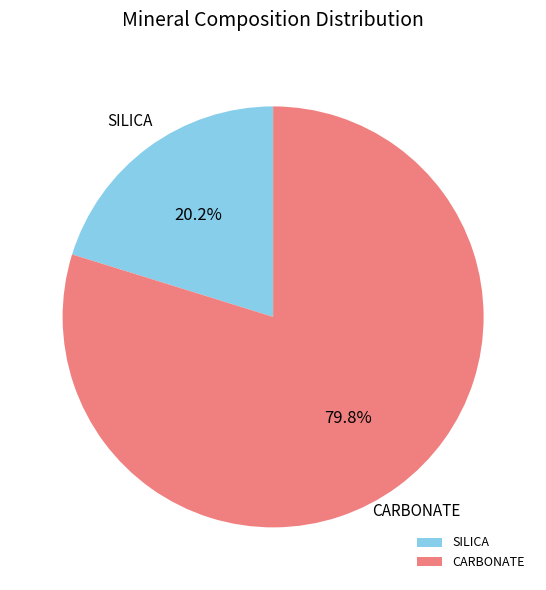

How many segments does this pie chart have?

2